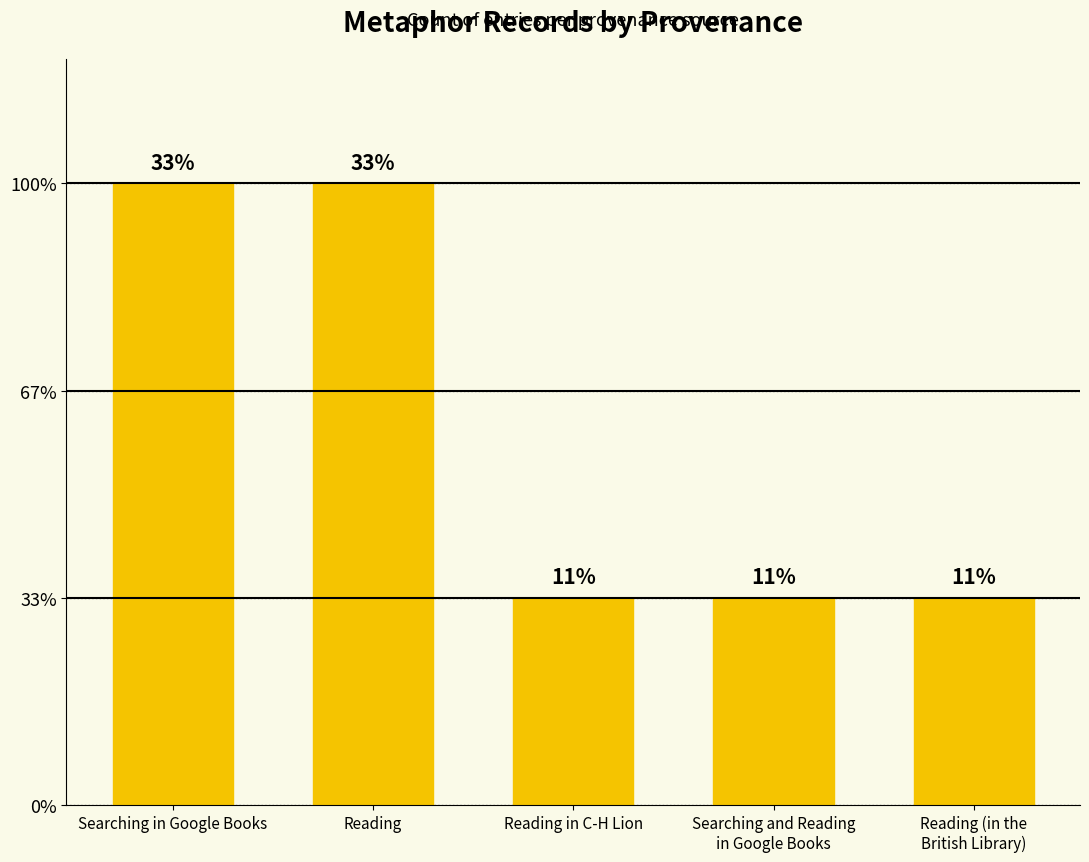

What is the ratio of the value at Searching and Reading
in Google Books to the value at Reading in C-H Lion?

1.0